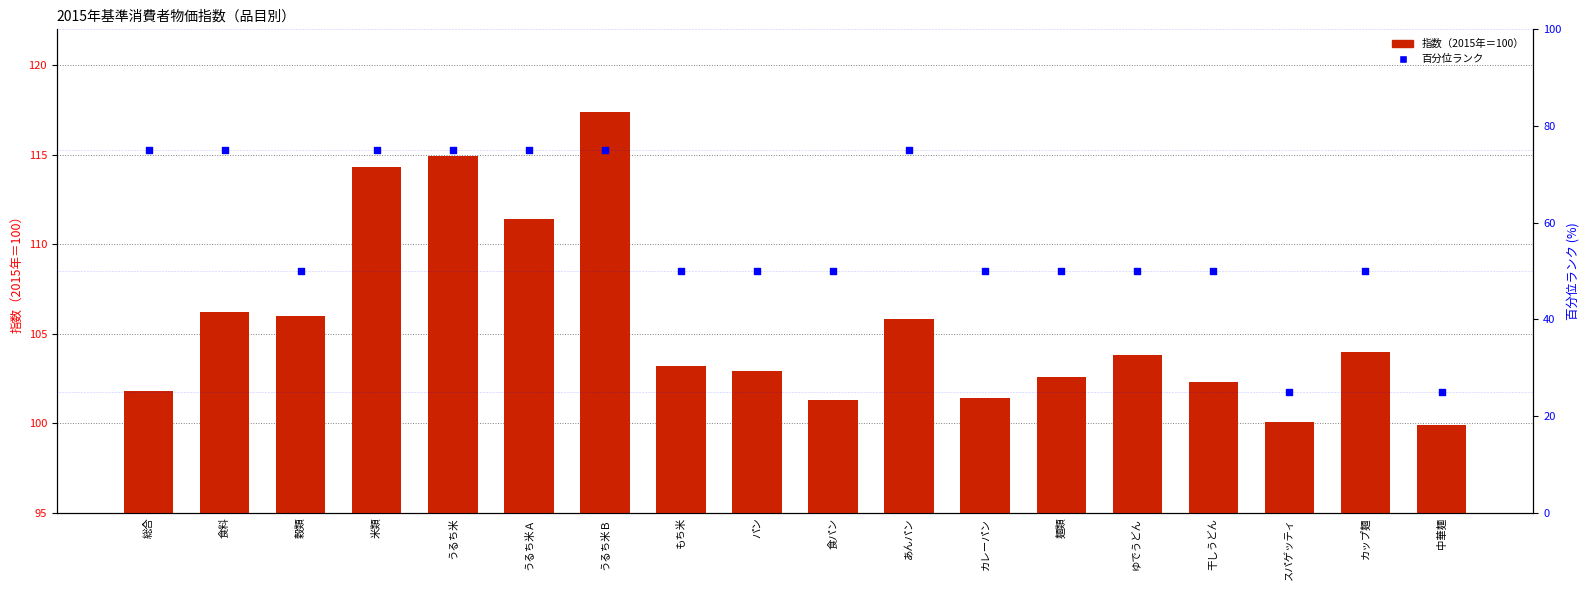

Which series reaches the minimum Y coordinate?

百分位ランク